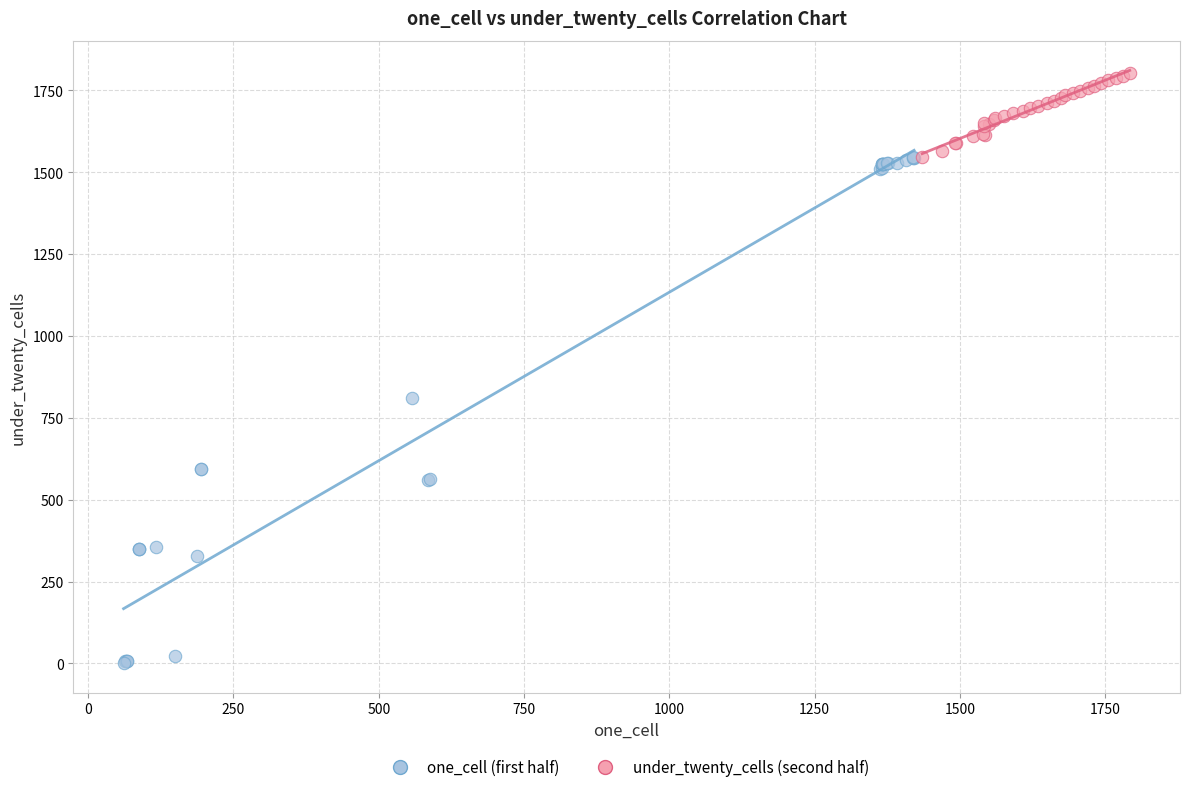

Which series has the largest Y range (max minus min)?

one_cell (first half)